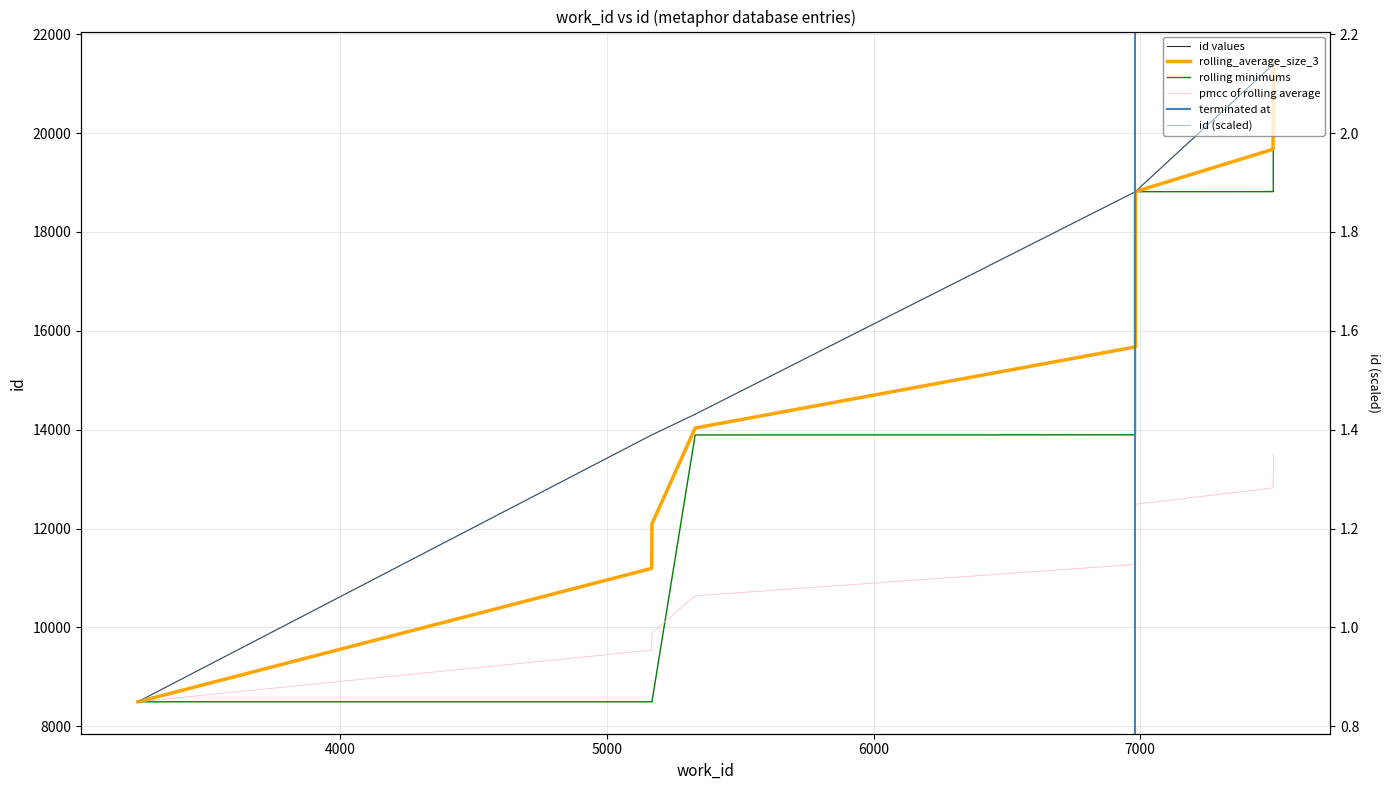

The value at 3241 is 3695. True or false?

False